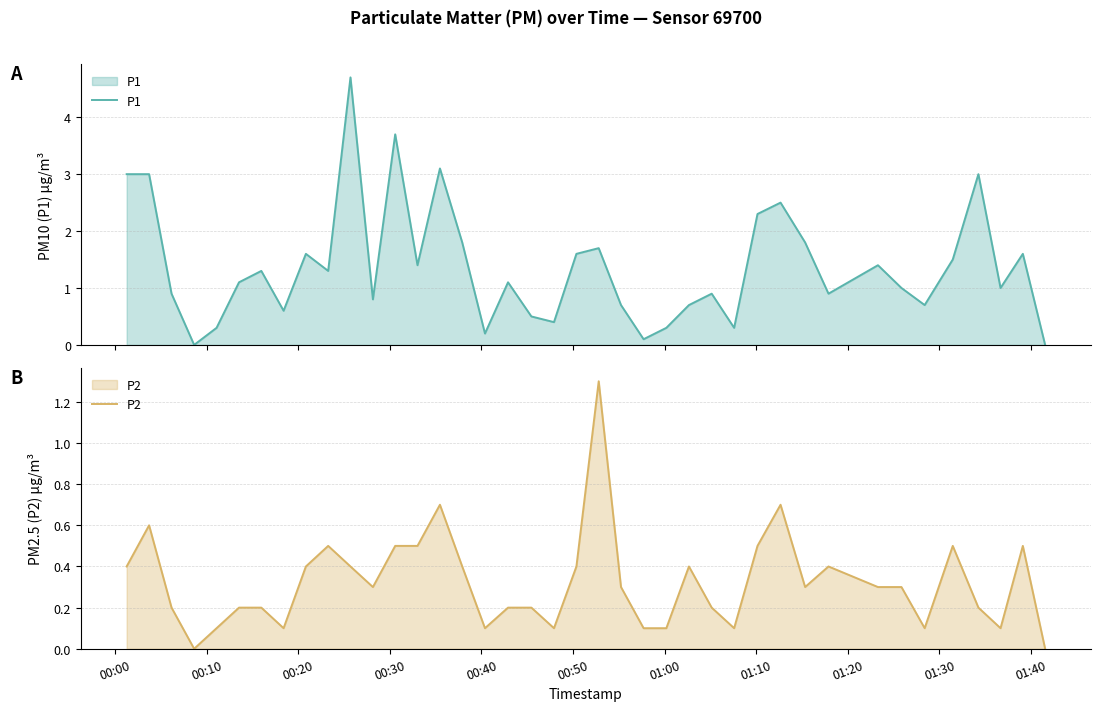

The P2 series shows 0.7 at 01:30. True or false?

False